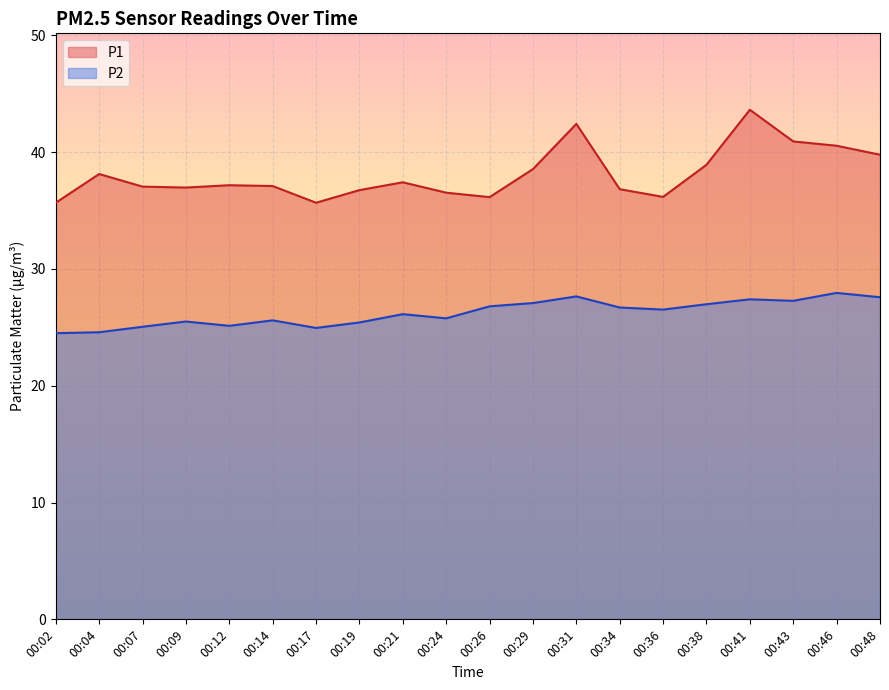

Reading left to right, what are all the values shown in this chart?

P1: 35.7	38.1	37.0	37.0	37.2	37.1	35.7	36.8	37.4	36.5	36.1	38.5	42.4	36.8	36.2	38.9	43.6	40.9	40.5	39.8
P2: 24.5	24.6	25.1	25.5	25.1	25.6	24.9	25.4	26.1	25.8	26.8	27.1	27.6	26.7	26.5	27.0	27.4	27.3	27.9	27.6